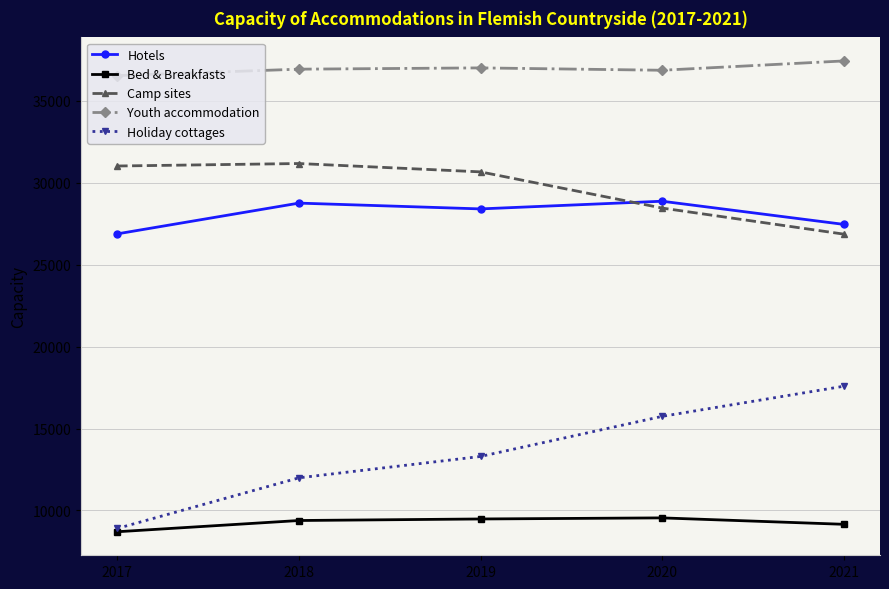

What is the difference between the second highest and minimum values in the Hotels series?

1876